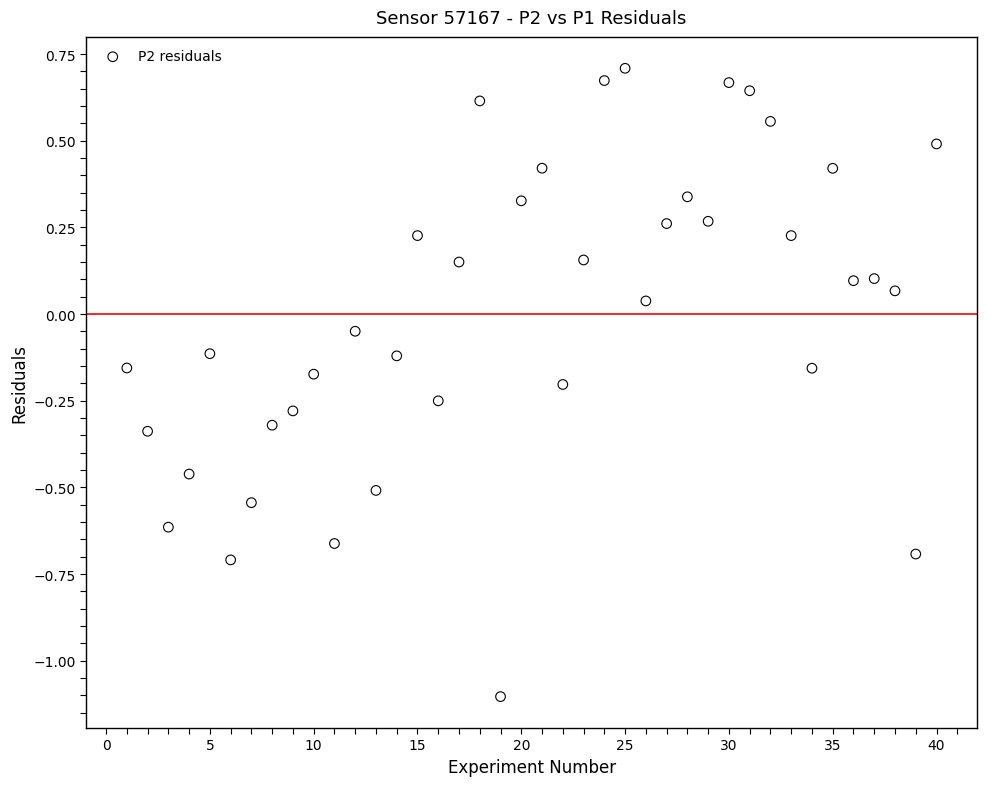

What is the range of Y values (max minus min)?

1.8